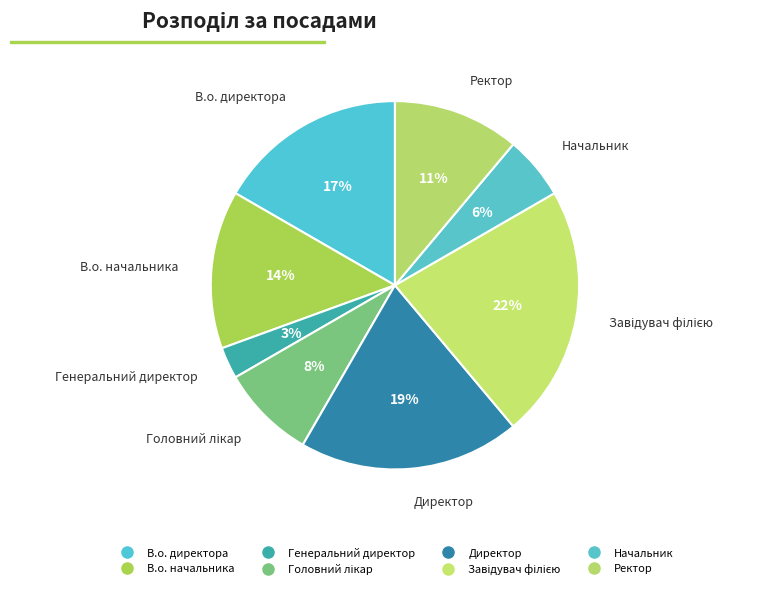

To the nearest percent, what is the difference between the largest and smallest slice percentages?

19%